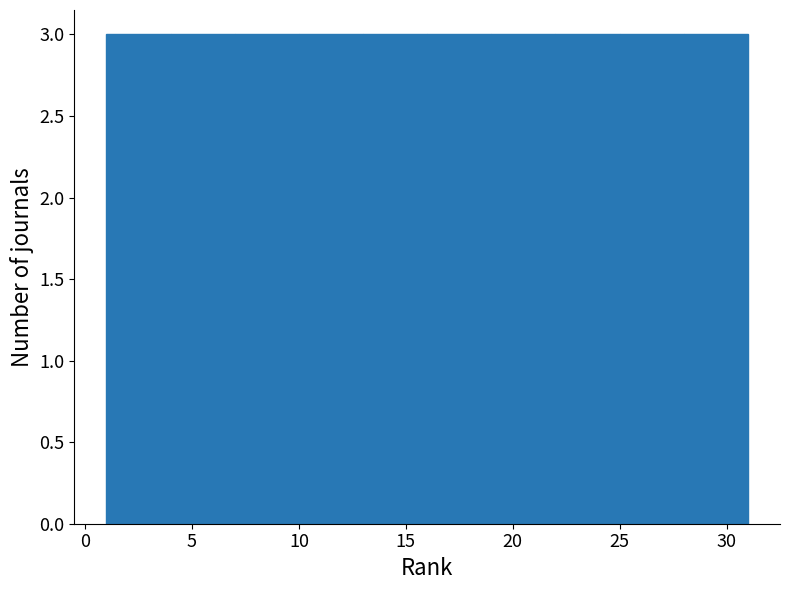

Reading left to right, list every bar in this chart as the range it spans on the x-axis followed by its height. The values are not printed on the chart, so give them approximately, as read against the axis.

1 to 4: 3
4 to 7: 3
7 to 10: 3
10 to 13: 3
13 to 16: 3
16 to 19: 3
19 to 22: 3
22 to 25: 3
25 to 28: 3
28 to 31: 3